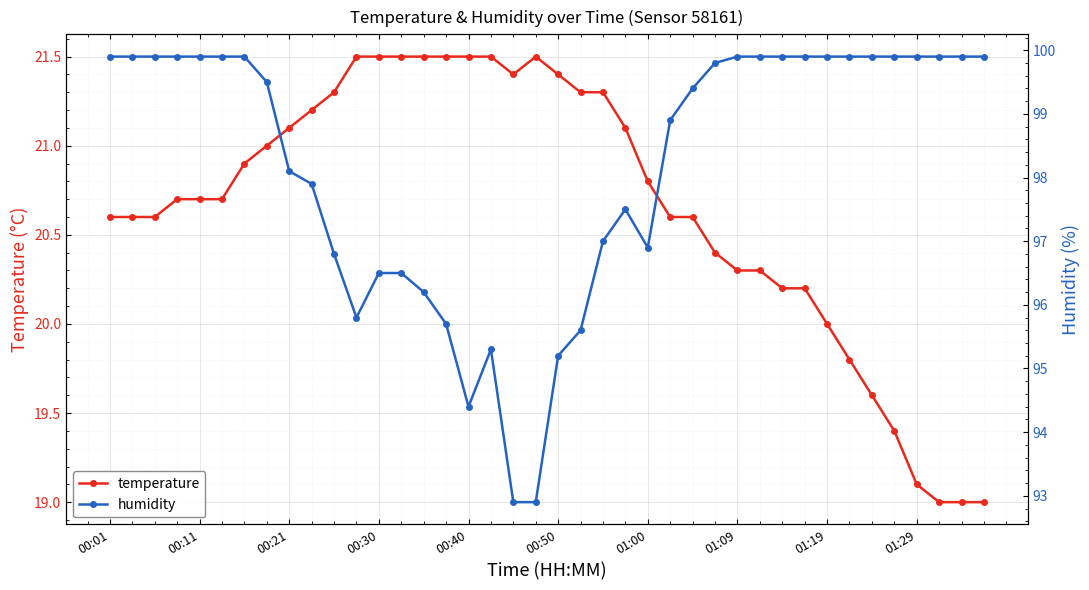

In temperature, how many points are lower than both neighbors (excluding endpoints)?

1